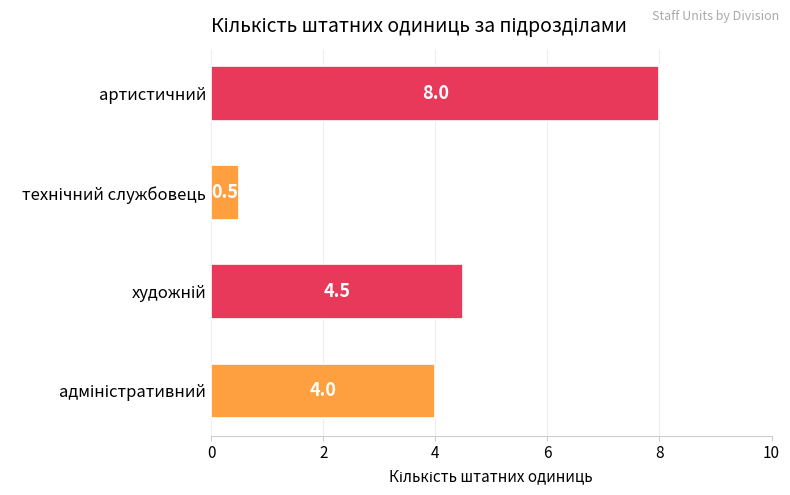

True or false: the data shows 8.0 at артистичний.

True